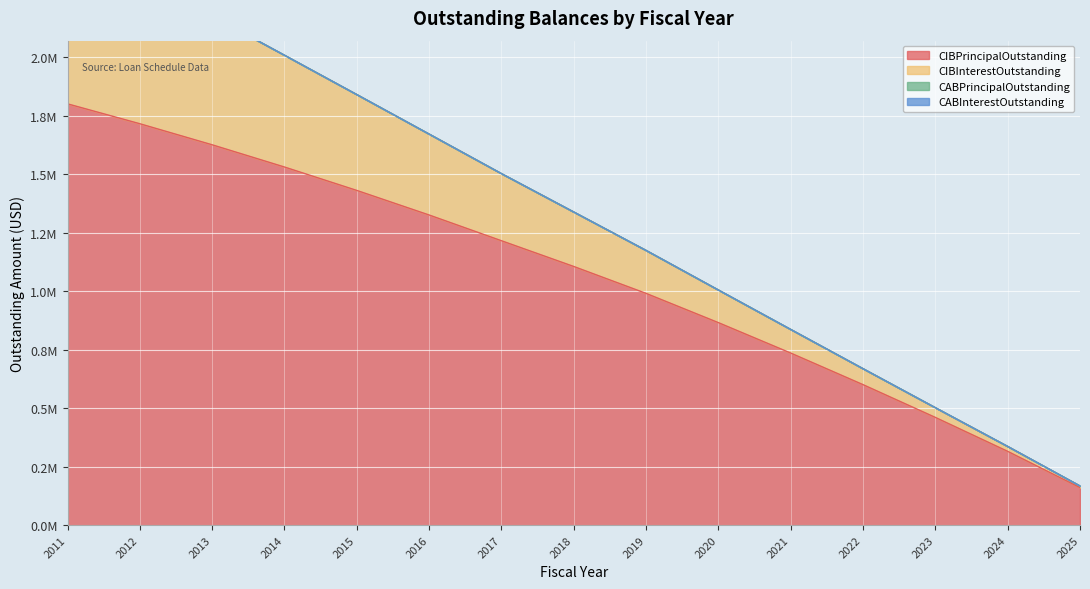

At which label is CIBInterestOutstanding closest to 1336952?

2018